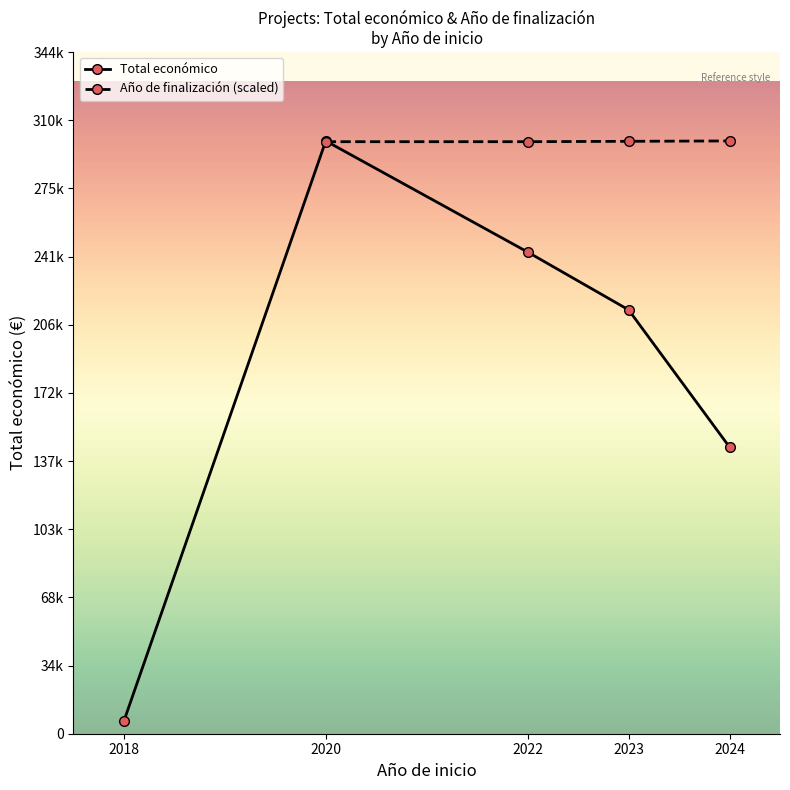

What is the minimum value shown in the chart?

6390.0